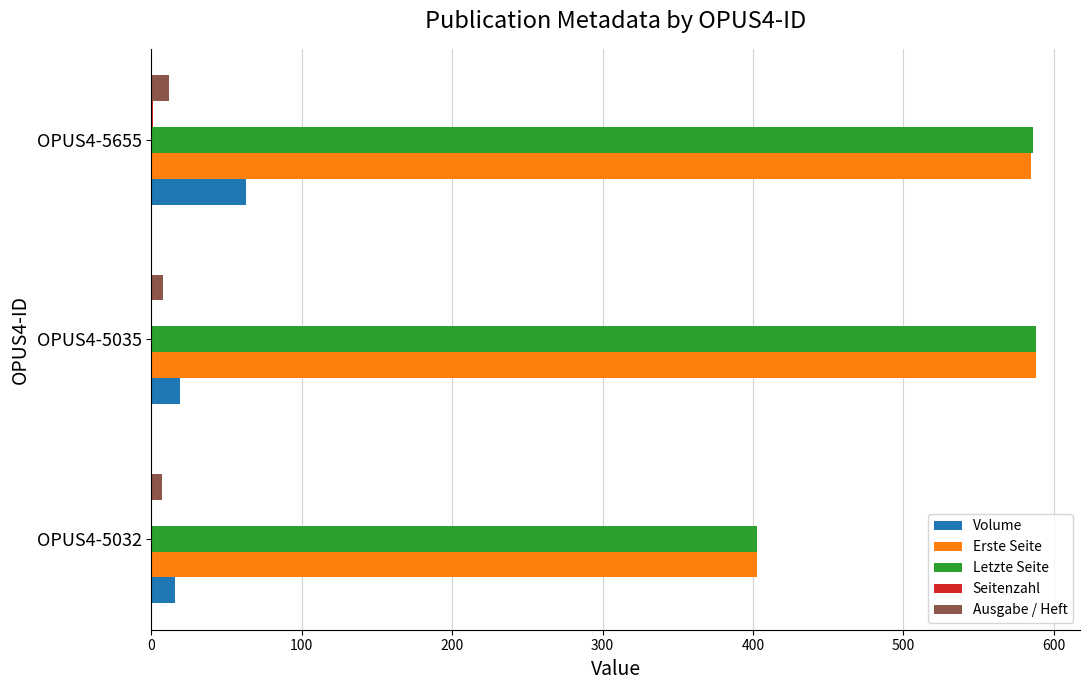

What is the sum of all Ausgabe / Heft values?

27